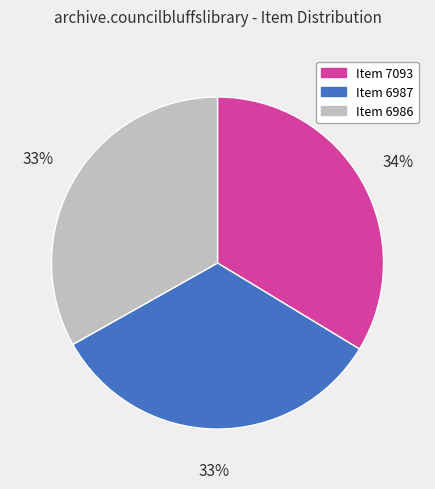

Is there any slice that represents more than half of the pie?

No